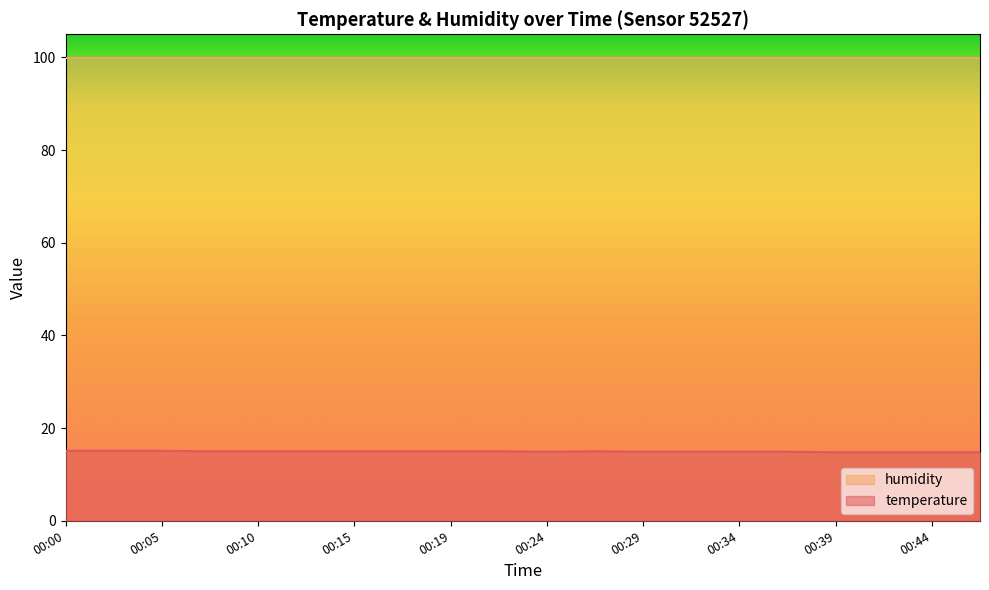

The value at 00:02 is 24.8. True or false?

False